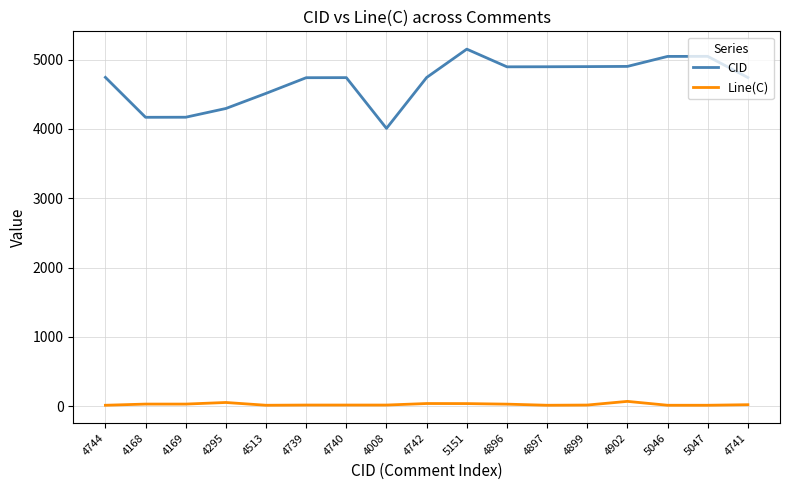

What is the difference between the CID values at 4742 and 4740?

2